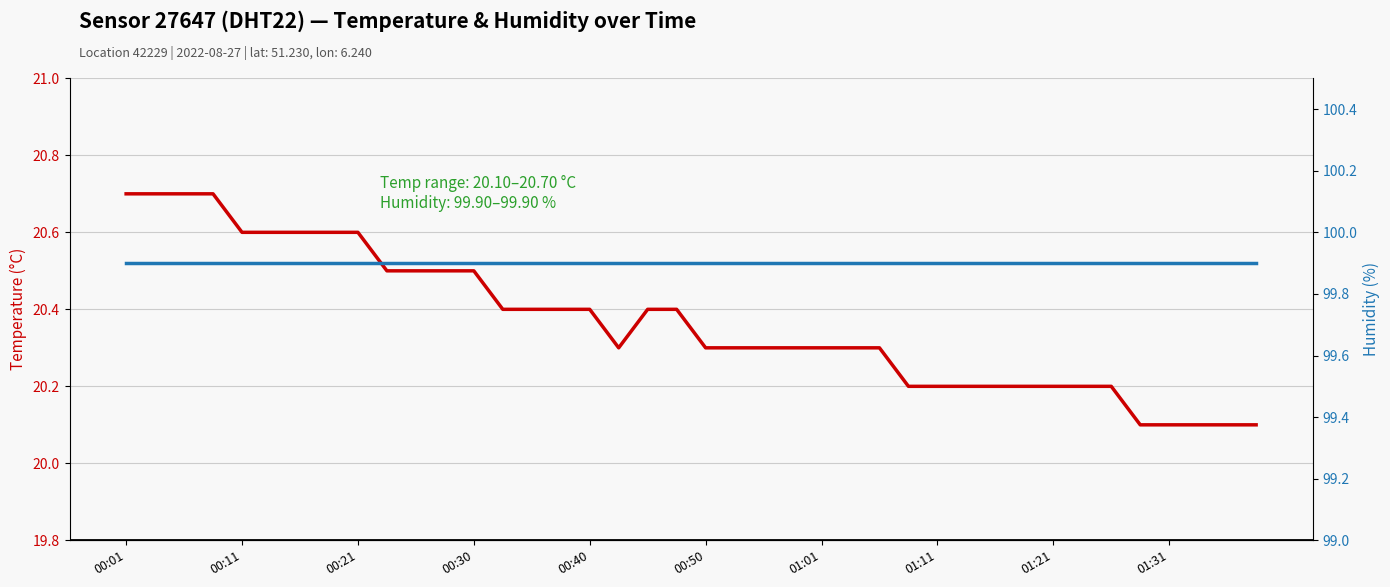

What are all the series names shown in the legend?

temperature, humidity